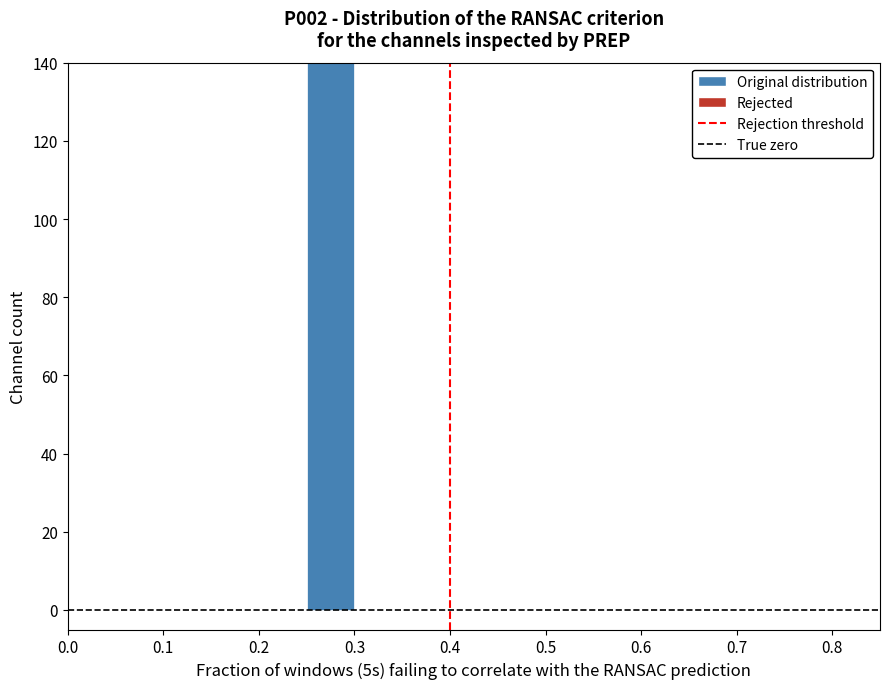

Reading left to right, transcribe this chart: for each bar, give the range it covers on the x-axis and its height. The values are not printed on the chart, so give them approximately, as read against the axis.

0.00 to 0.05: 0
0.05 to 0.10: 0
0.10 to 0.15: 0
0.15 to 0.20: 0
0.20 to 0.25: 0
0.25 to 0.30: 140
0.30 to 0.35: 0
0.35 to 0.40: 0
0.40 to 0.45: 0
0.45 to 0.50: 0
0.50 to 0.55: 0
0.55 to 0.60: 0
0.60 to 0.65: 0
0.65 to 0.70: 0
0.70 to 0.75: 0
0.75 to 0.80: 0